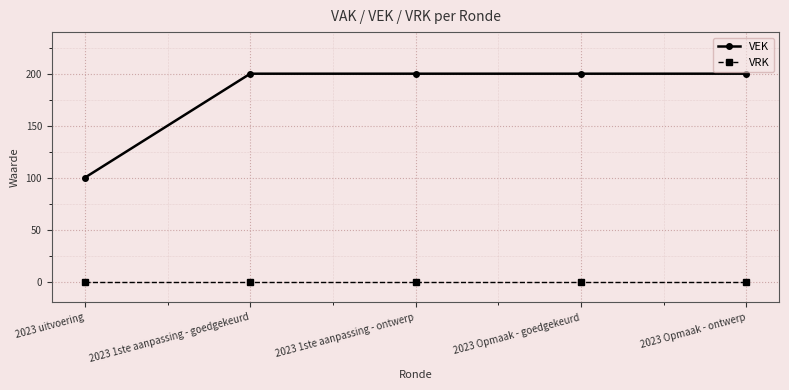

True or false: VRK has more than 2 points higher than both neighbors.

False